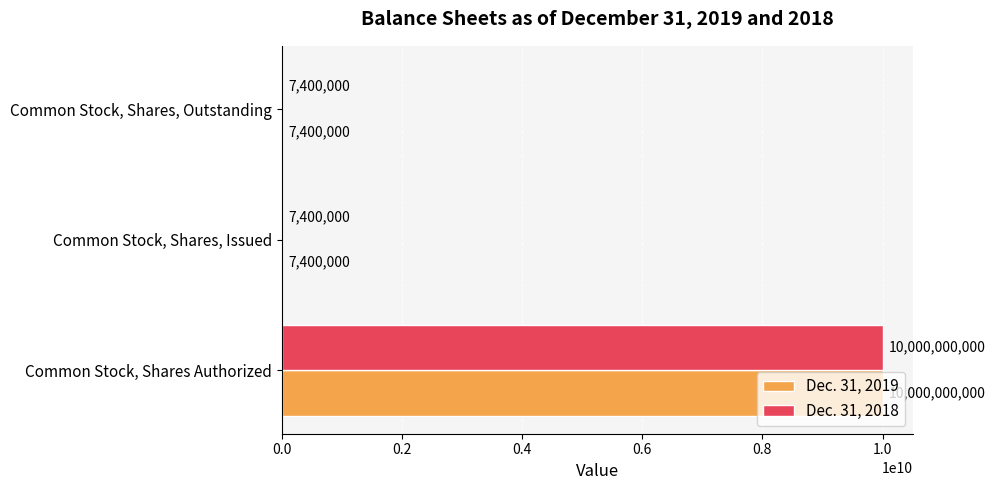

What is the highest value of the Dec. 31, 2019 series?

10000000000